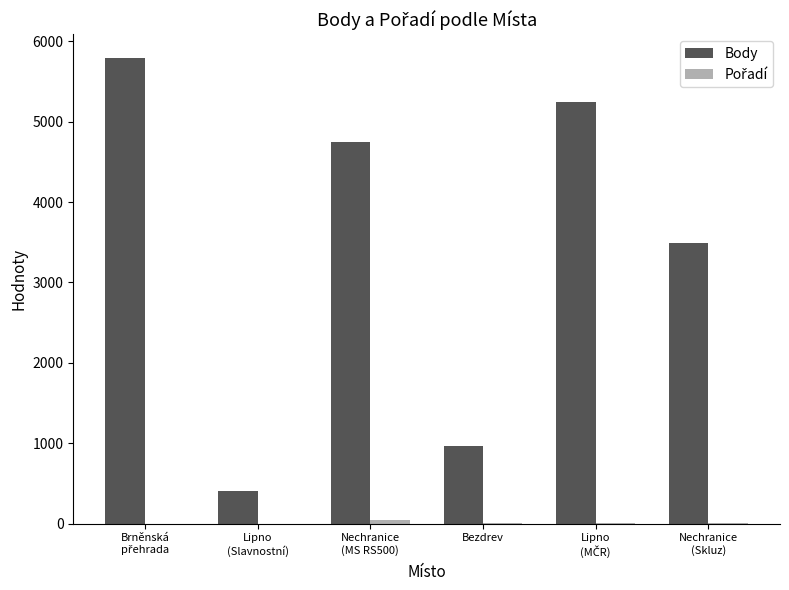

What is the sum of all Body values?

20635